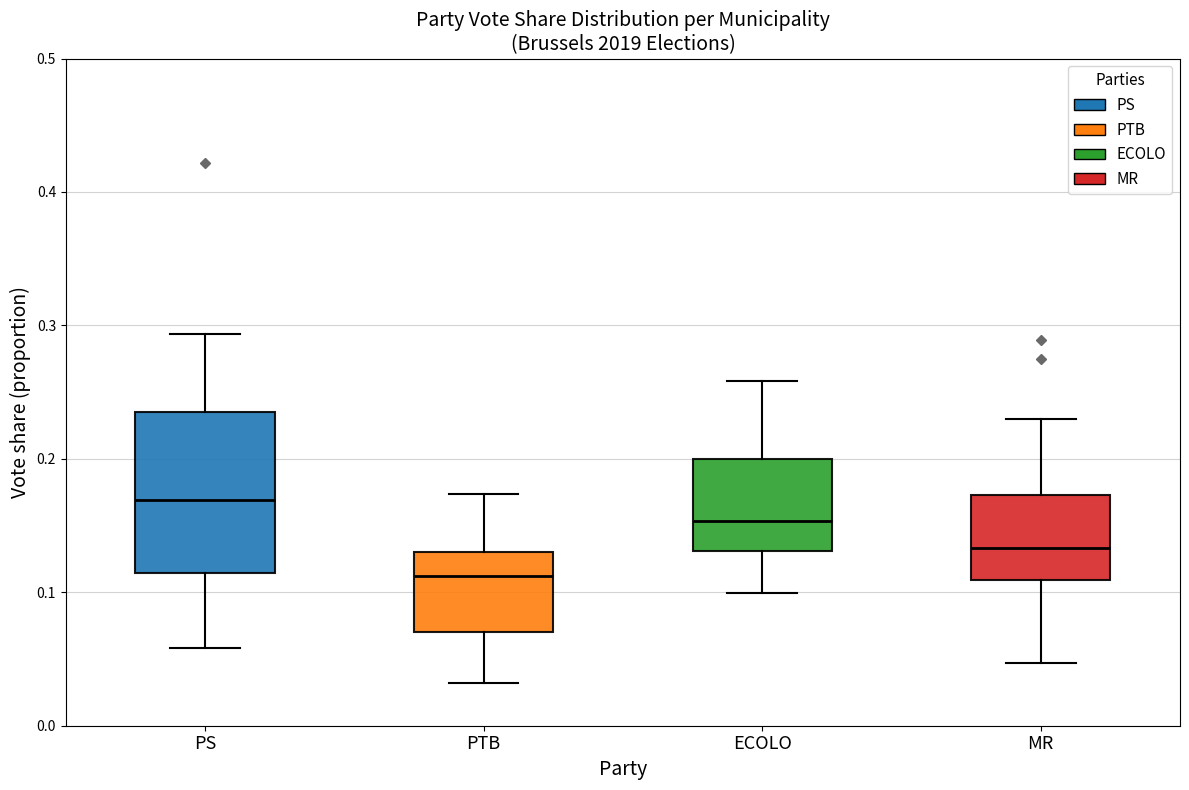

Which box is the tallest, from its lower edge to its upper edge?

PS